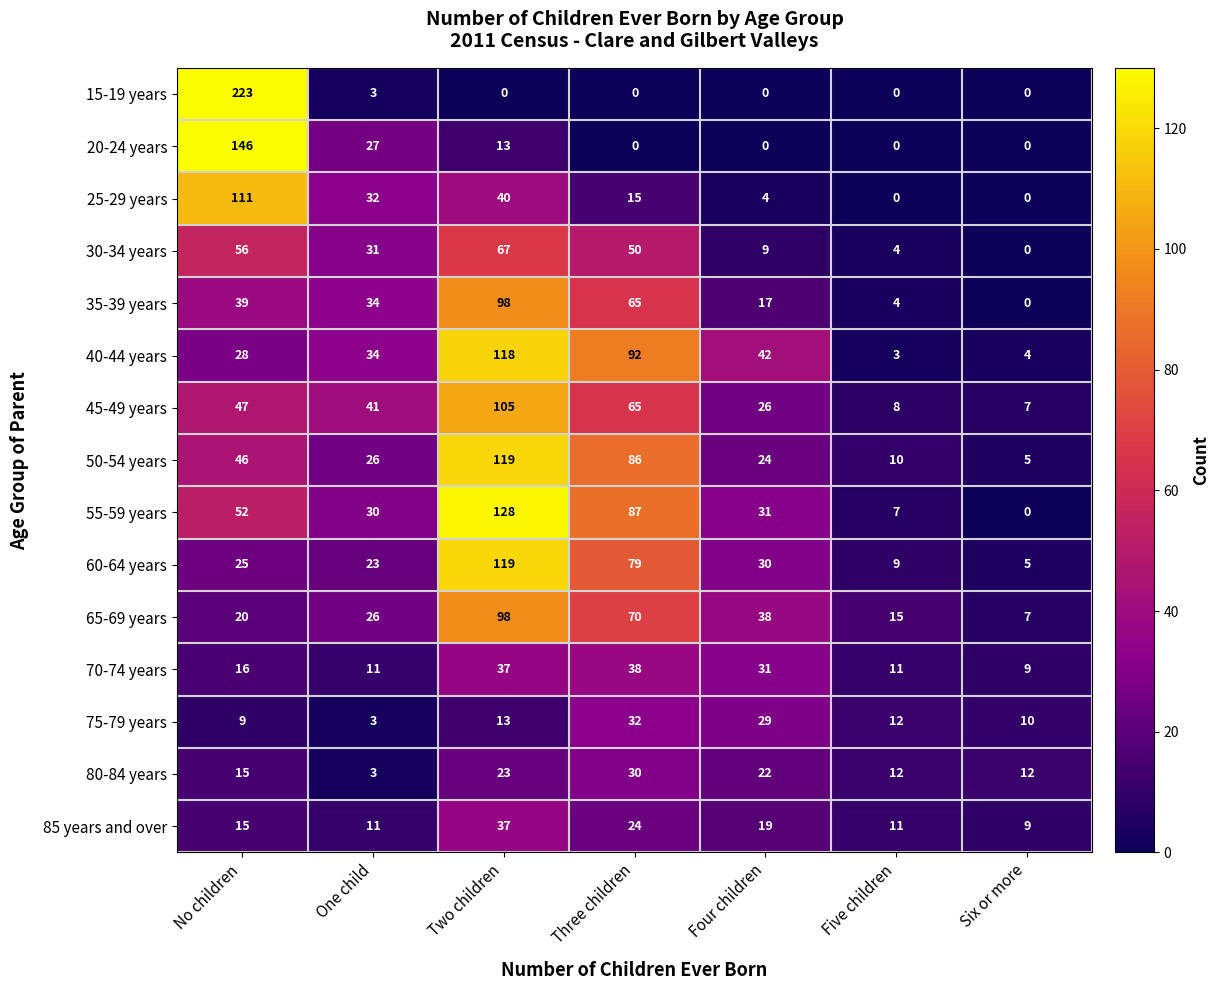

At which category is the sum across all series the highest?

Two children